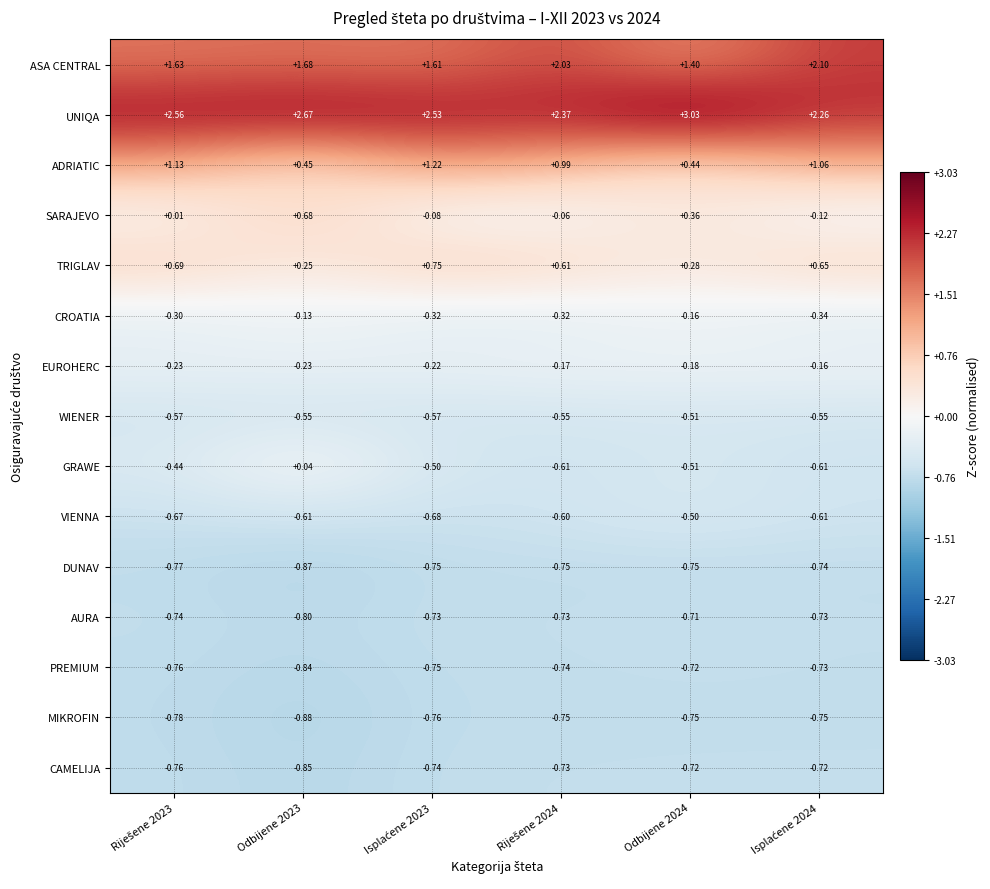

Which series has the largest total across all categories?

UNIQA